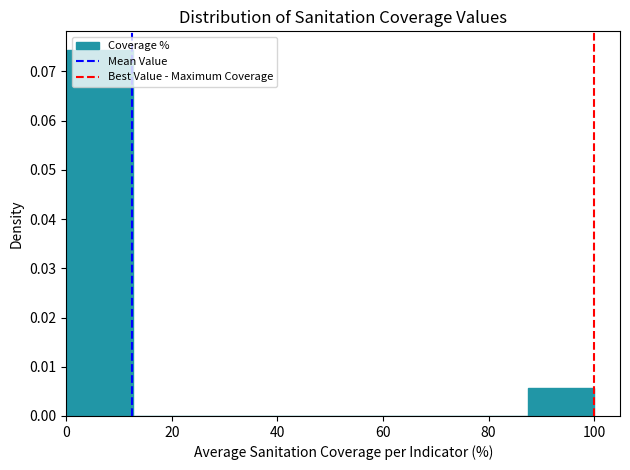

Reading left to right, transcribe this chart: for each bar, give the range it covers on the x-axis and its height. Neither the bar edges nor the heights are printed on the chart, so give them approximately, as read against the axes.

0 to 12: 0.074
12 to 26: 0
26 to 38: 0
38 to 50: 0
50 to 62: 0
62 to 74: 0
74 to 88: 0
88 to 100: 0.006